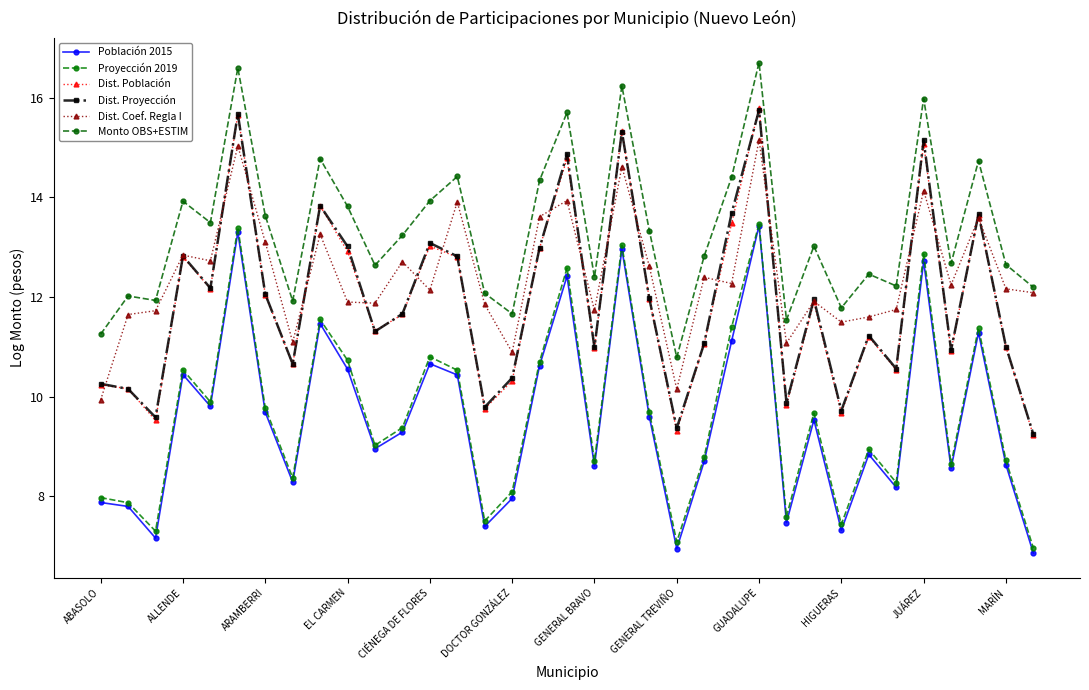

What is the difference between the second highest and minimum values in the Dist. Proyección series?

6.4